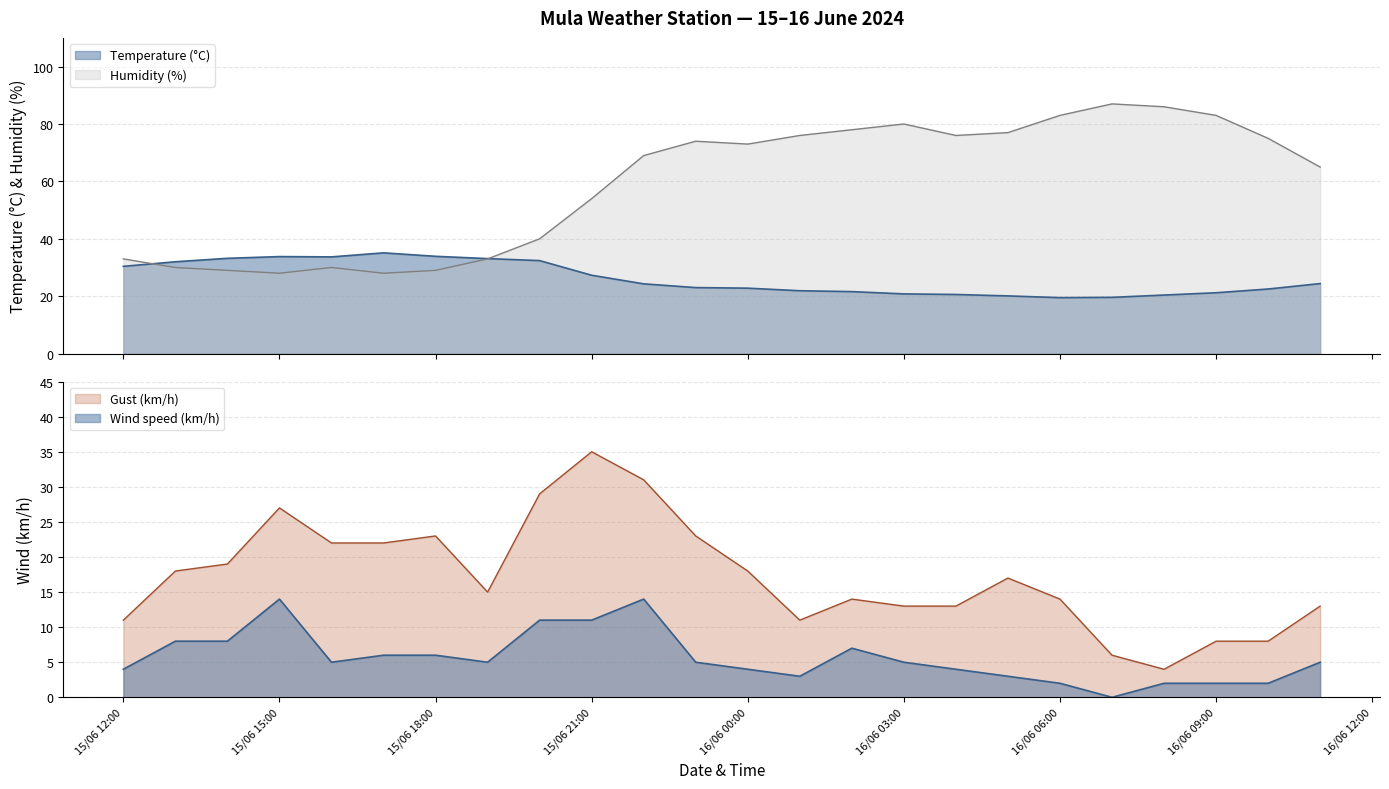

What is the difference between the maximum and minimum values in the Humidity (%) series?

59.0